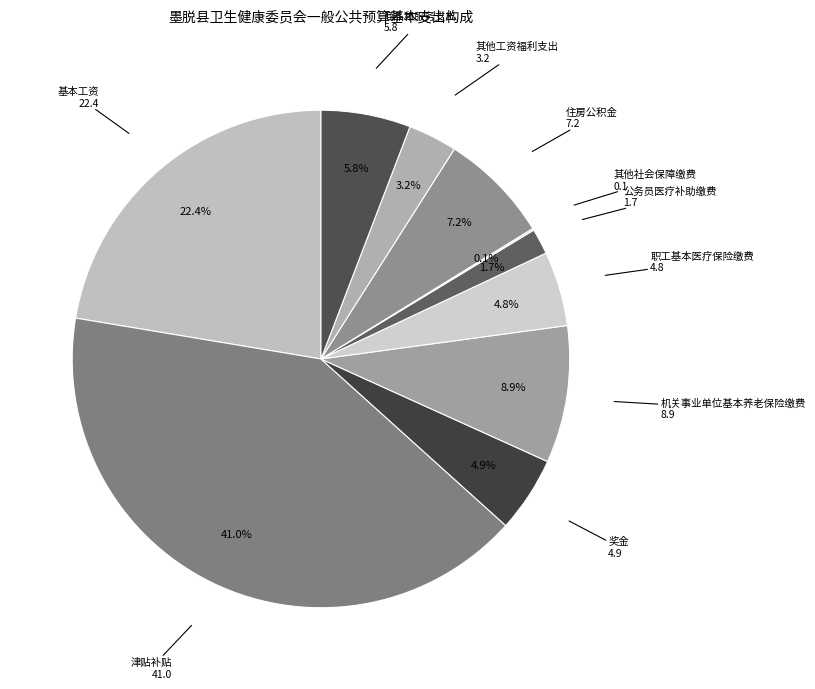

What portion of the pie excludes 商品和服务支出?

94.2%